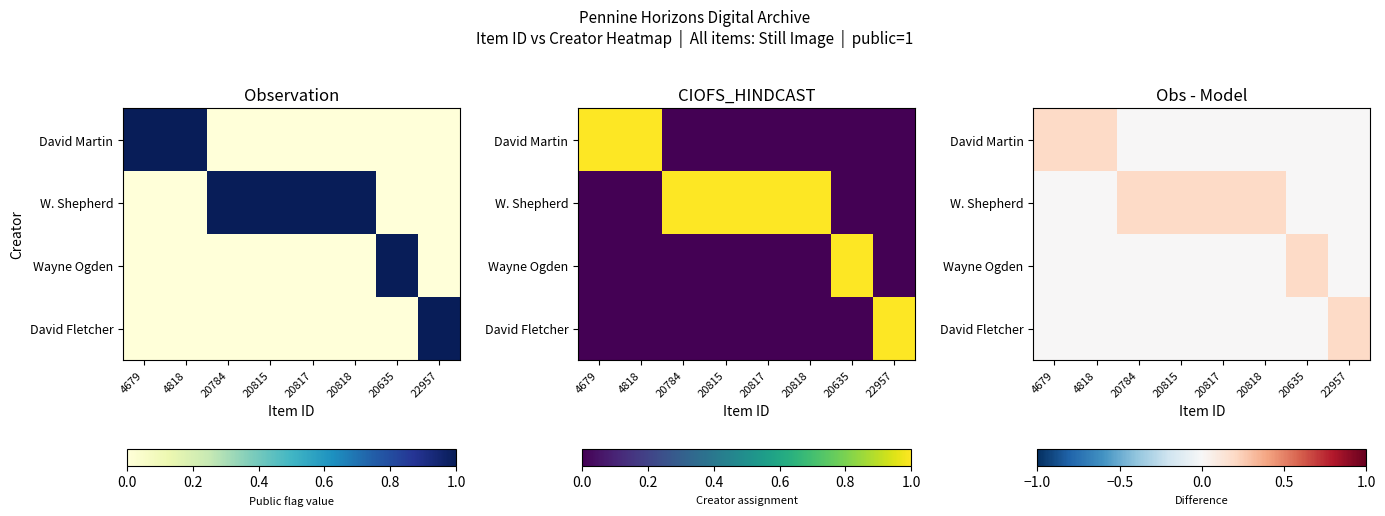

Rank the categories by W. Shepherd value from lowest to highest.

4679, 4818, 20635, 22957, 20784, 20815, 20817, 20818